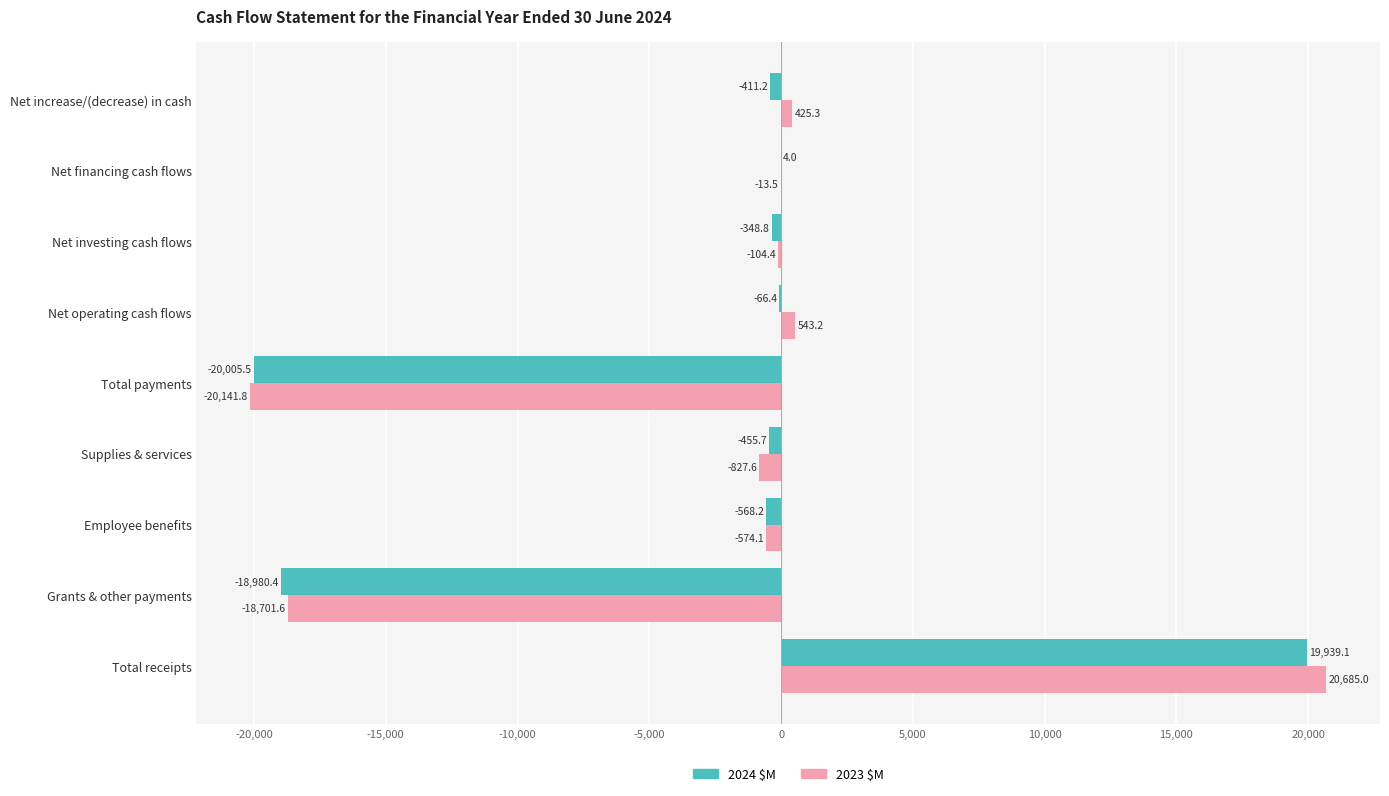

What are all the series names shown in the legend?

2024 $M, 2023 $M